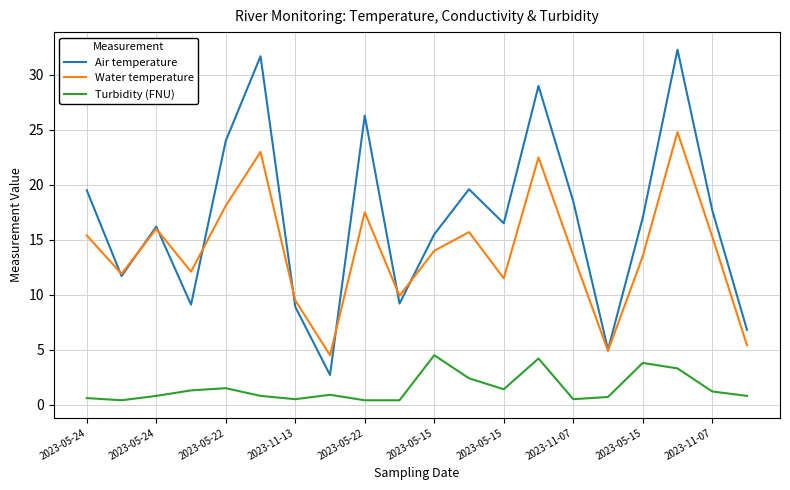

True or false: Turbidity (FNU) and Water temperature intersect in this chart.

False